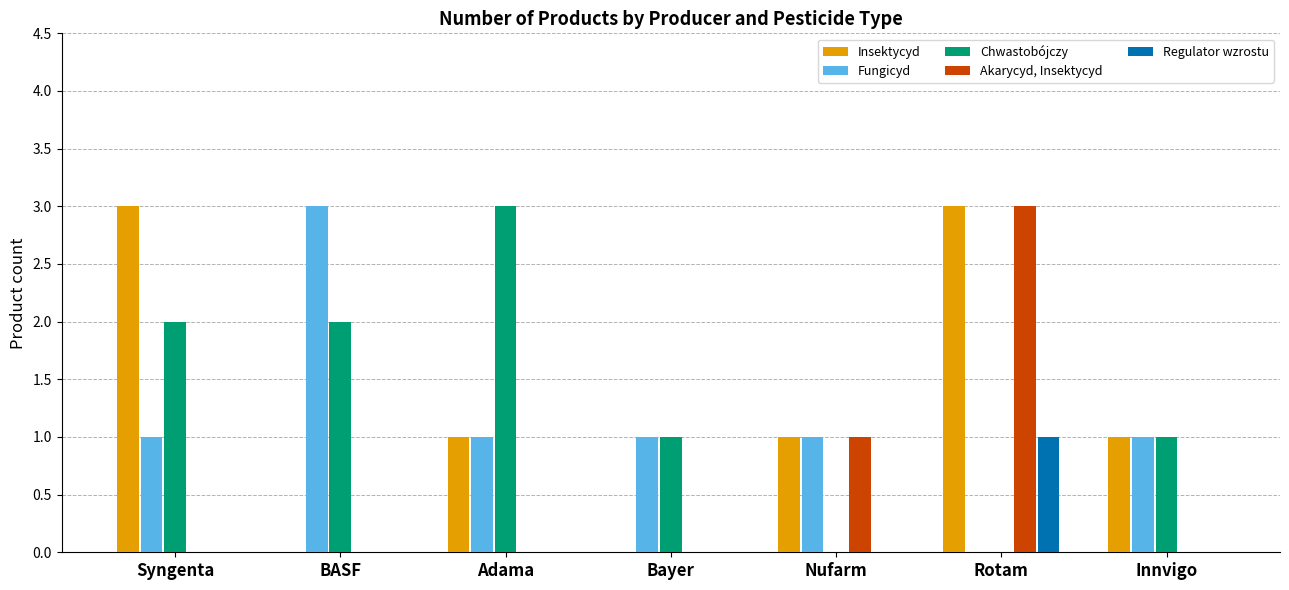

The value of Insektycyd at Nufarm is 2. True or false?

False